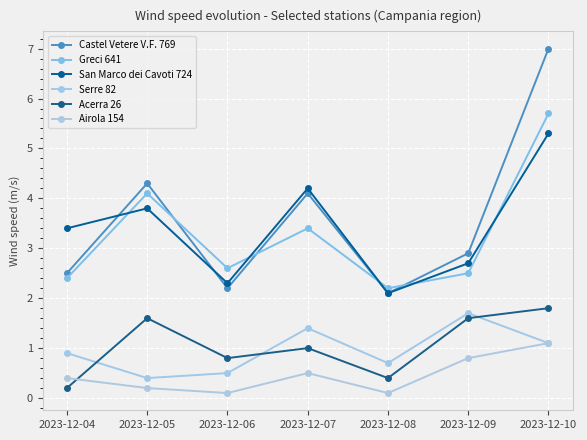

What is the average value of the San Marco dei Cavoti 724 series?

3.4